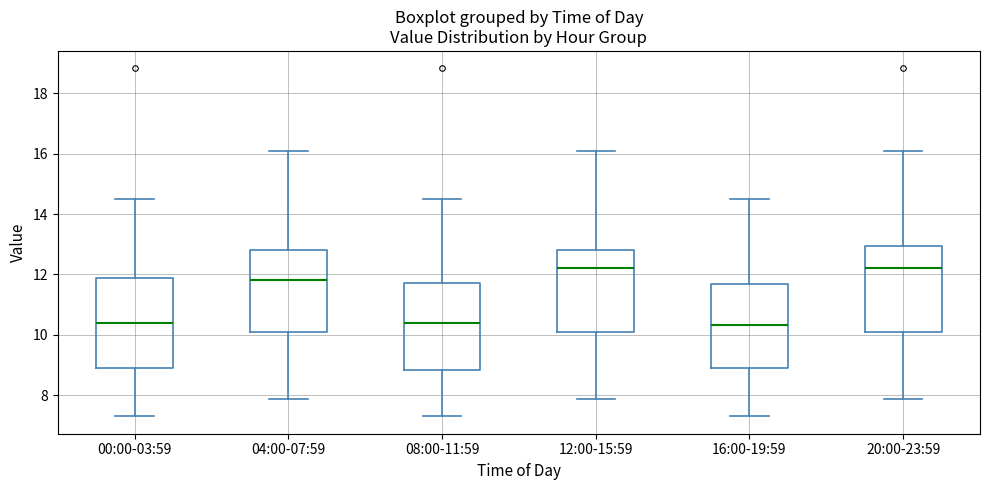

Reading left to right, transcribe this box plot: for each box, give where its median line is, the range the box spans, and where its two whiskers end, as read against the y-axis. The values are not printed on the chart, so give them approximately, as read against the axis.

00:00-03:59: median 10.4, box 9.0 to 11.8, whiskers 7.4 to 14.6
04:00-07:59: median 11.8, box 10.2 to 12.8, whiskers 7.8 to 16.2
08:00-11:59: median 10.4, box 8.8 to 11.8, whiskers 7.4 to 14.6
12:00-15:59: median 12.2, box 10.0 to 12.8, whiskers 7.8 to 16.2
16:00-19:59: median 10.4, box 9.0 to 11.6, whiskers 7.4 to 14.6
20:00-23:59: median 12.2, box 10.0 to 13.0, whiskers 7.8 to 16.2